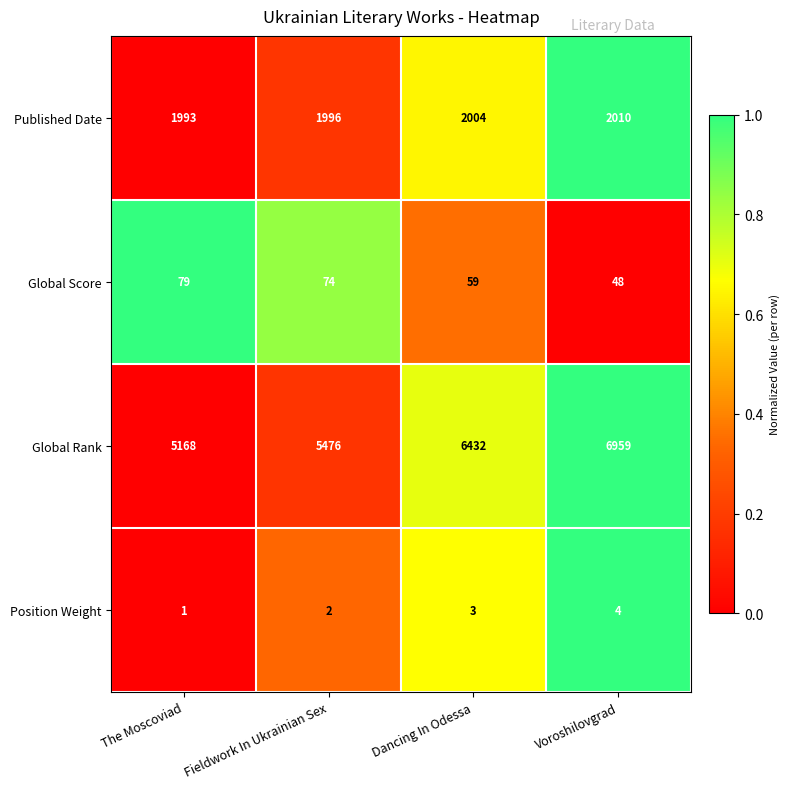

Count the Global Rank values in the range 5476 to 6959.

3